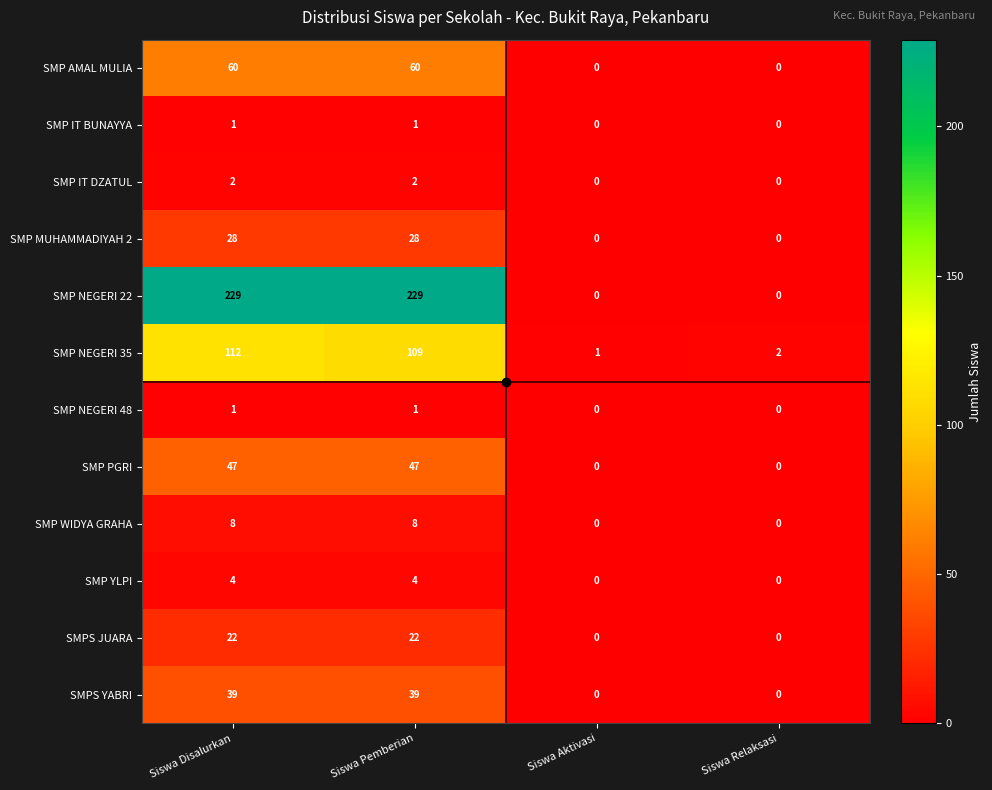

The SMP MUHAMMADIYAH 2 series shows 28 at Siswa Disalurkan. True or false?

True